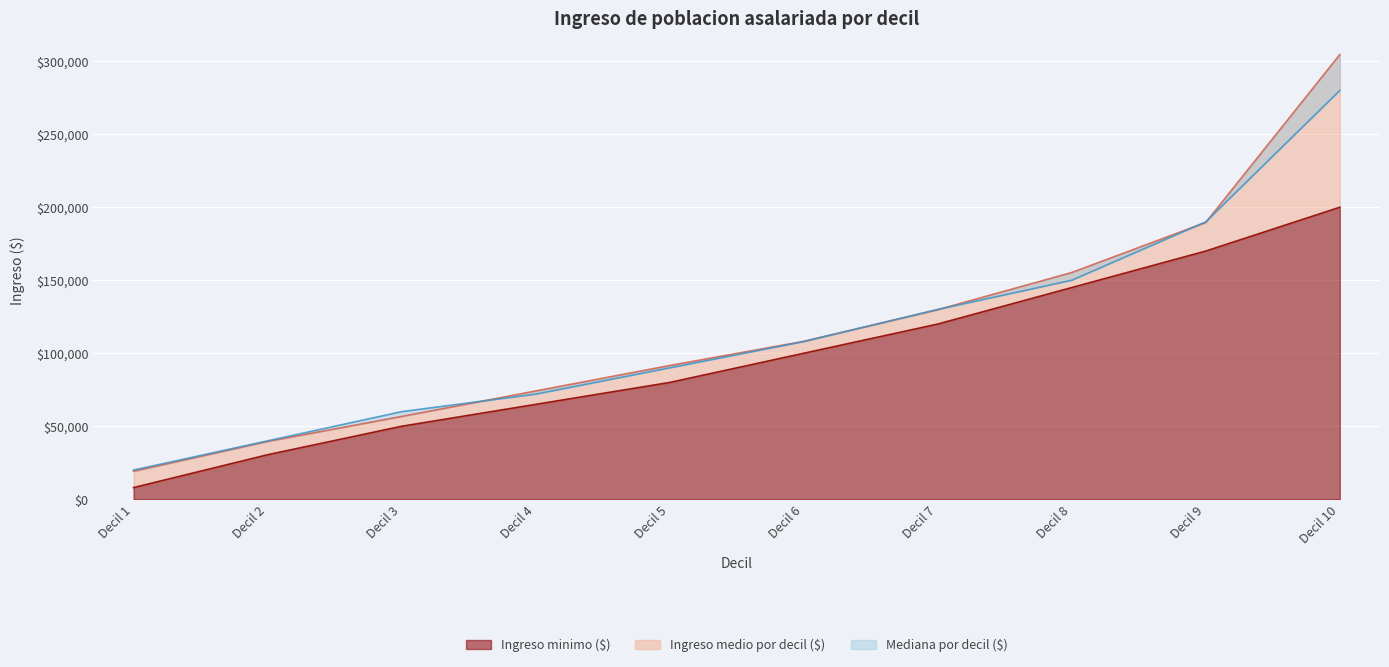

True or false: Mediana por decil ($) and Ingreso minimo ($) intersect in this chart.

False